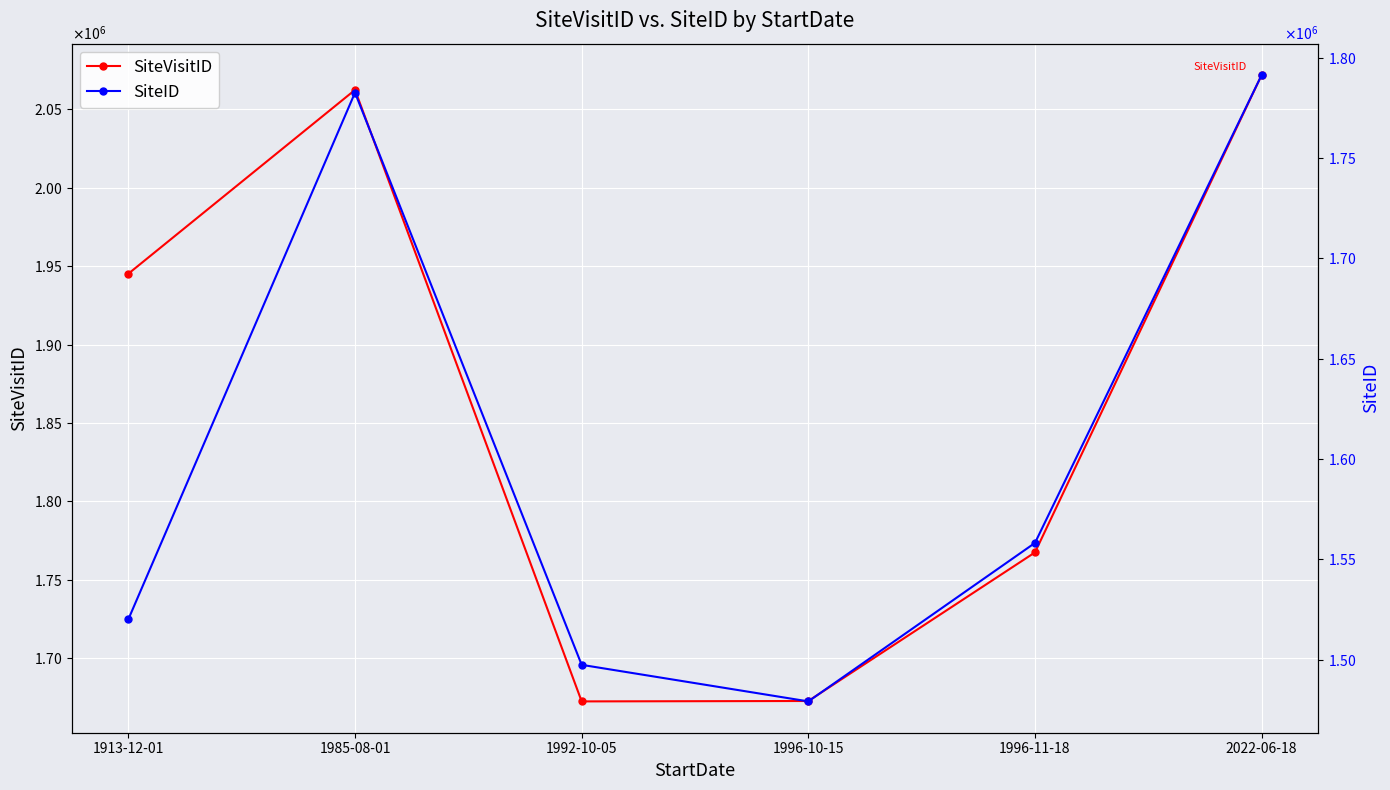

Reading left to right, list all the values displayed in this chart.

SiteVisitID: 1945175	2062474	1672279	1672537	1767364	2071992
SiteID: 1520088	1782667	1497406	1479178	1558194	1791472